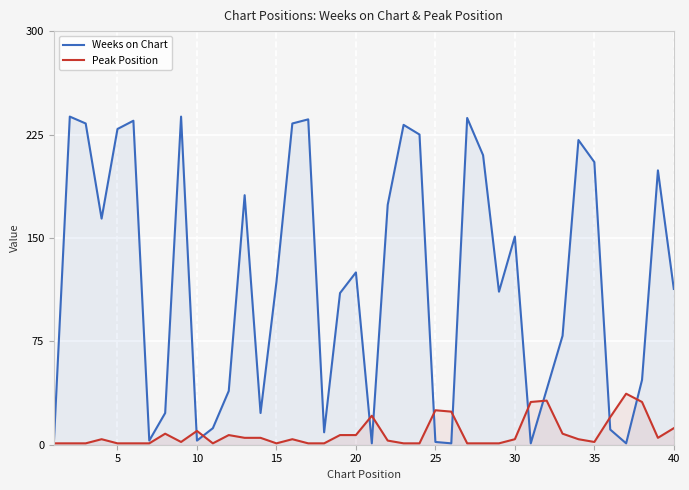

Rank the series by their maximum value, from lowest to highest.

Peak Position, Weeks on Chart